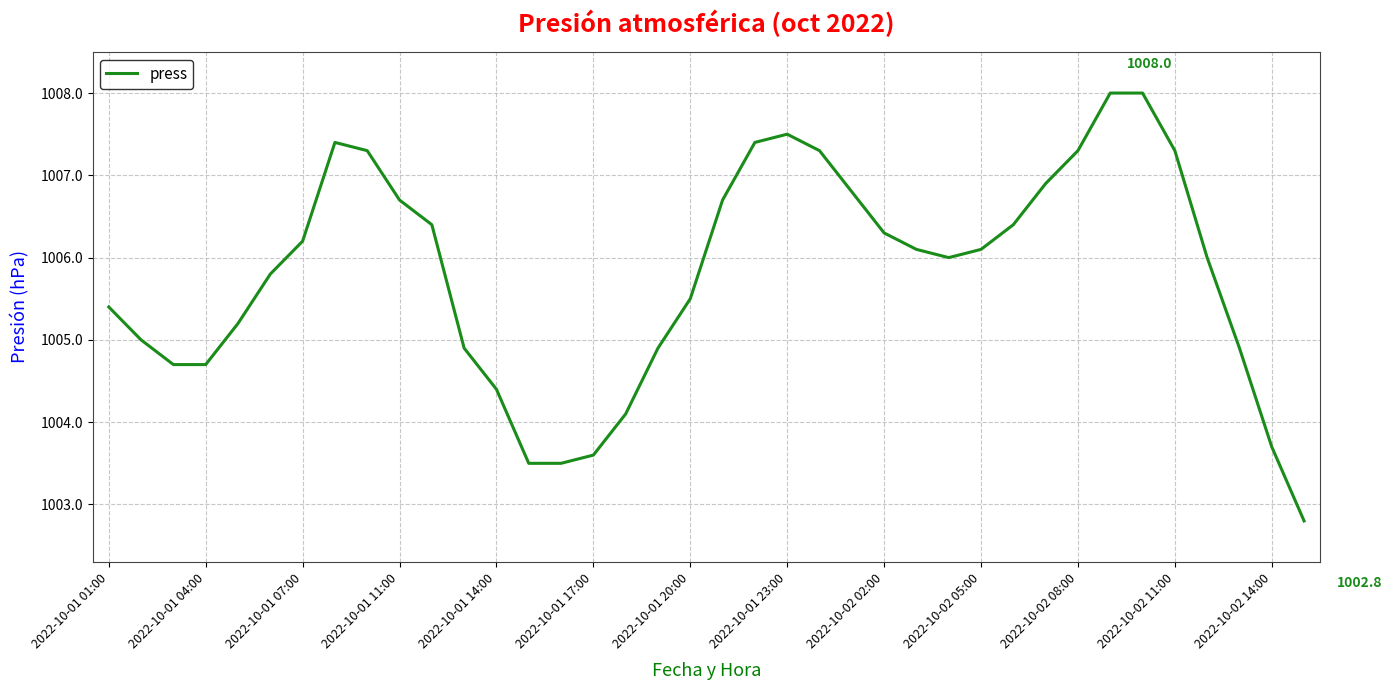

What is the minimum value shown in the chart?

1002.8